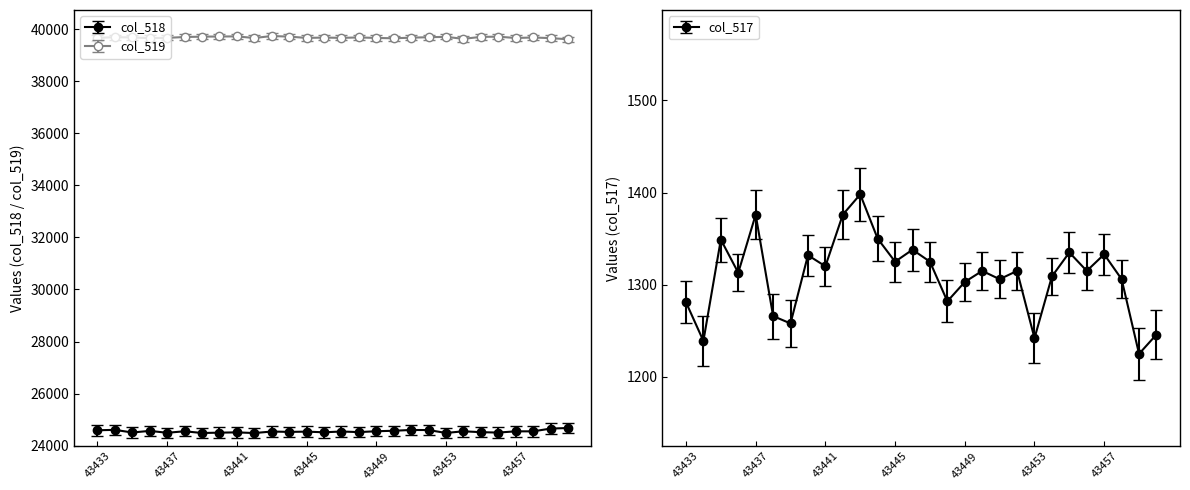

Which series changed the most between 43442 and 43445?

col_518